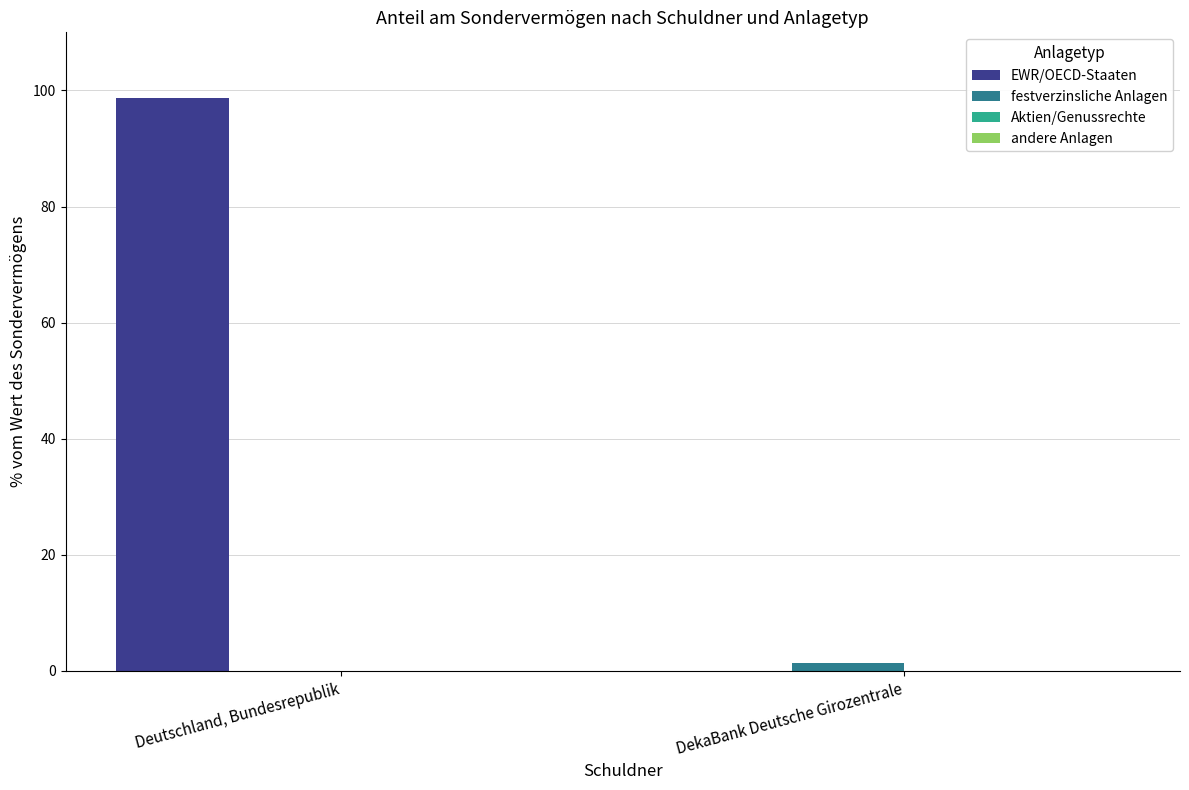

What is the sum of all EWR/OECD-Staaten values?

98.6